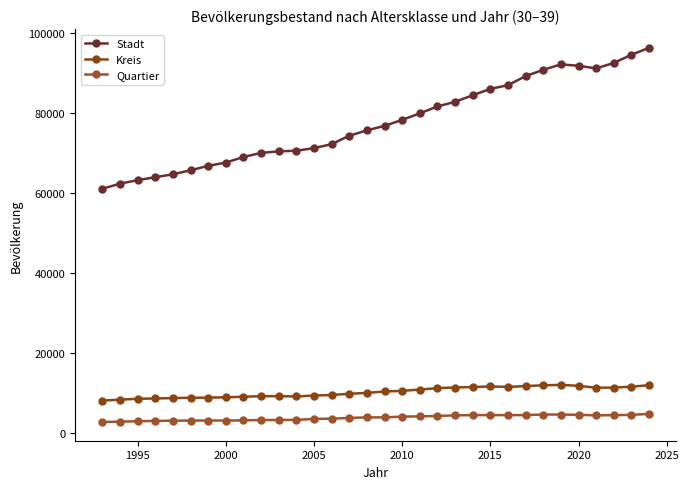

How many series are shown in this chart?

3